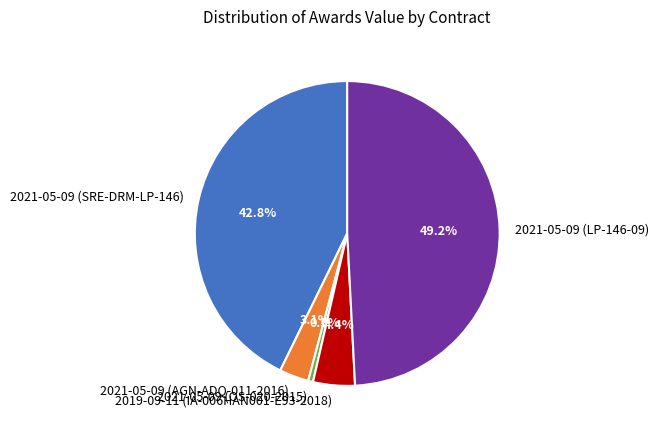

To the nearest percent, what portion does 2021-05-09 (AGN-ADQ-011-2016) represent?

3%